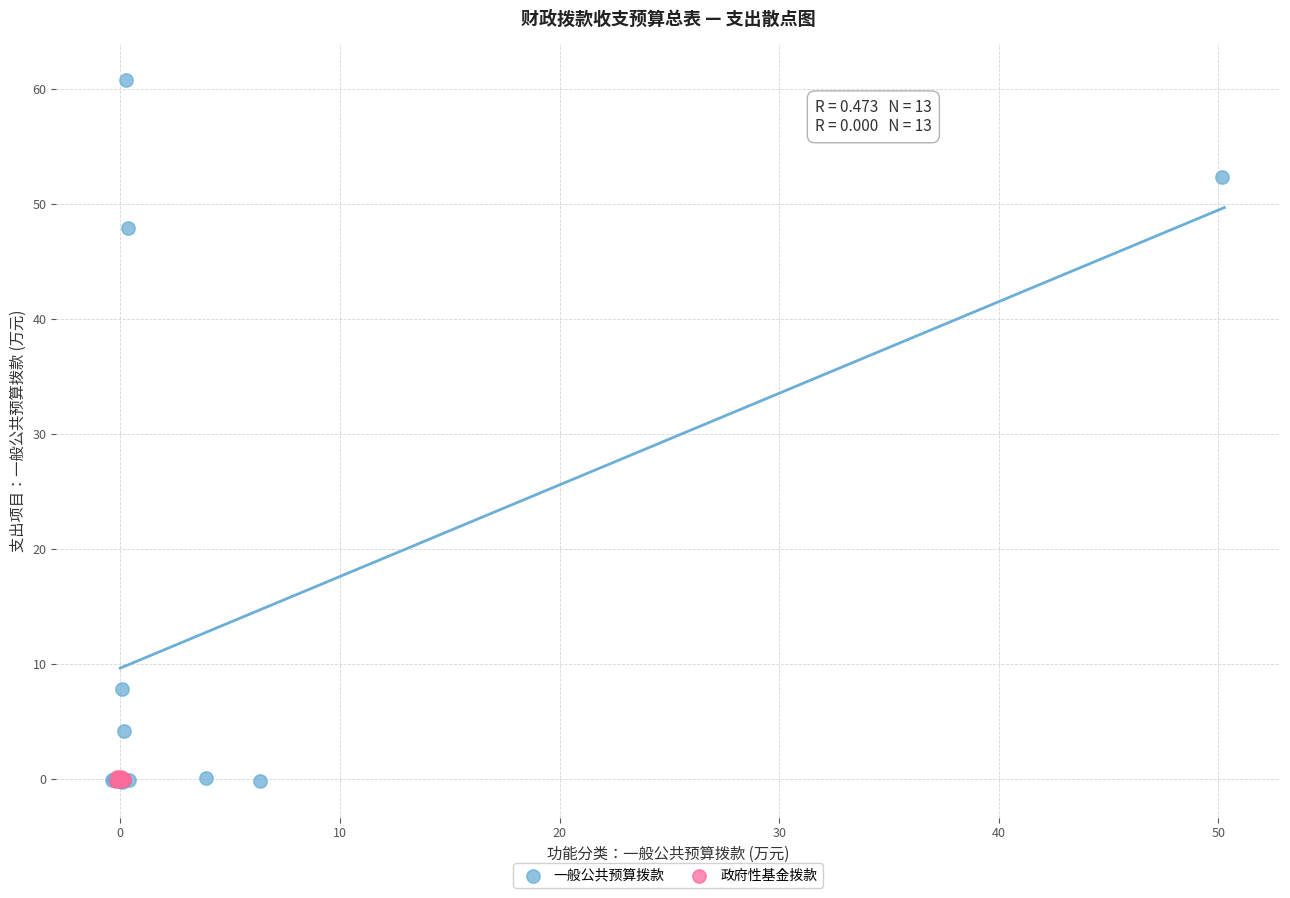

Which series has the largest Y range (max minus min)?

一般公共预算拨款